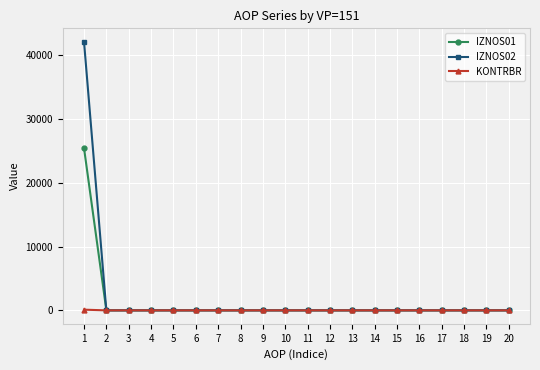

Count the number of categories in the chart.

20